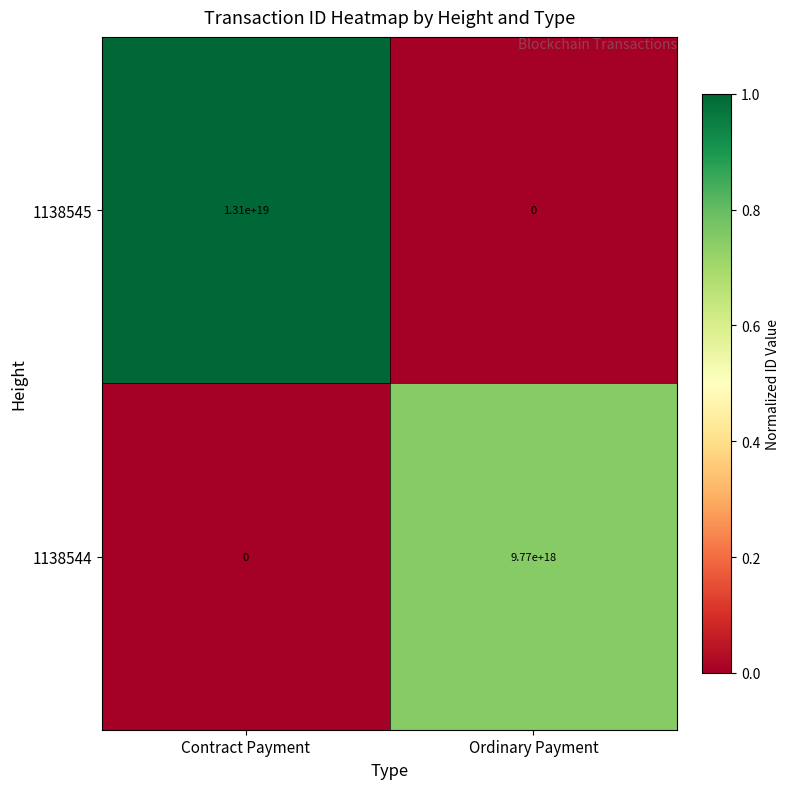

Which series has the widest spread of values?

1138545